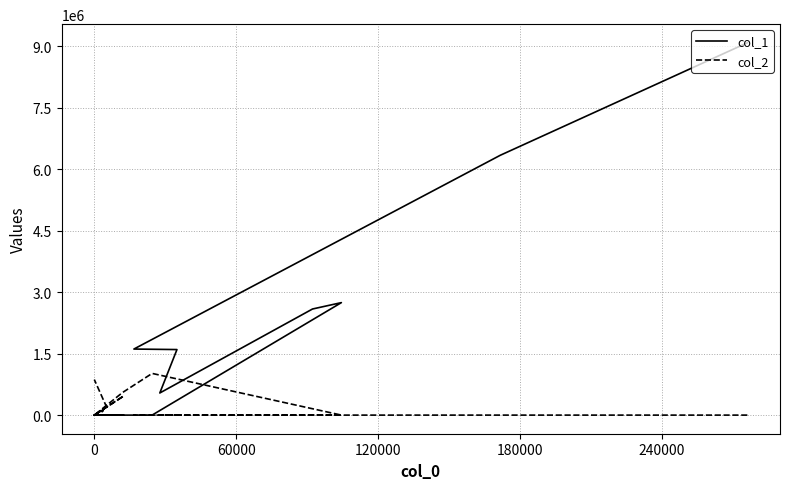

True or false: col_1 and col_2 intersect in this chart.

True